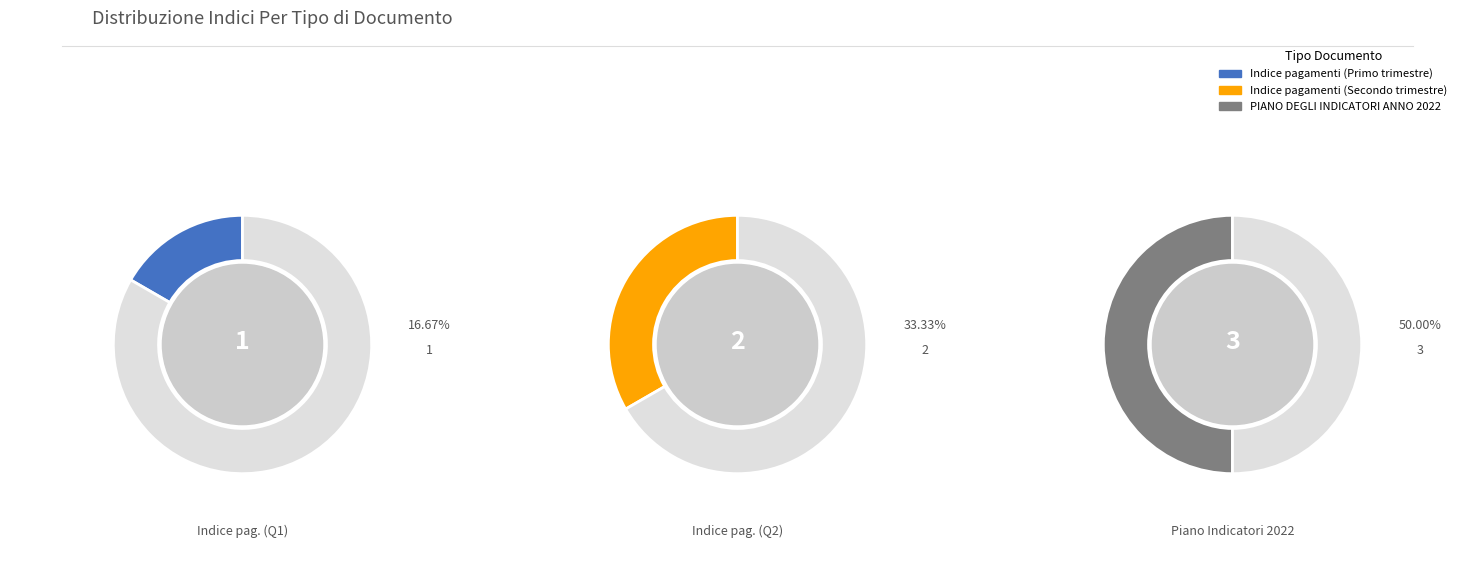

What percentage is the PIANO DEGLI INDICATORI ANNO 2022 slice, to the nearest percent?

50%